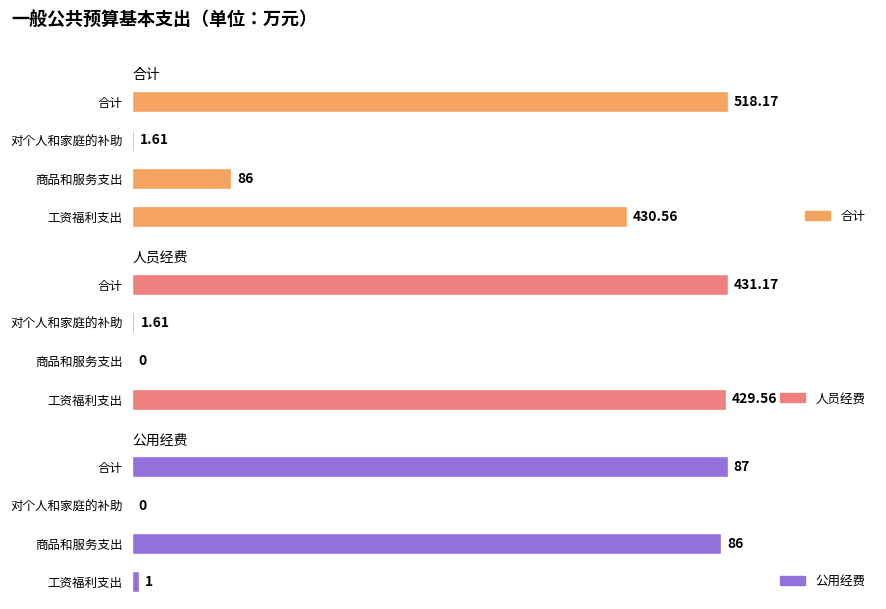

What is the difference between the second highest and second lowest values in the 人员经费 series?

428.0